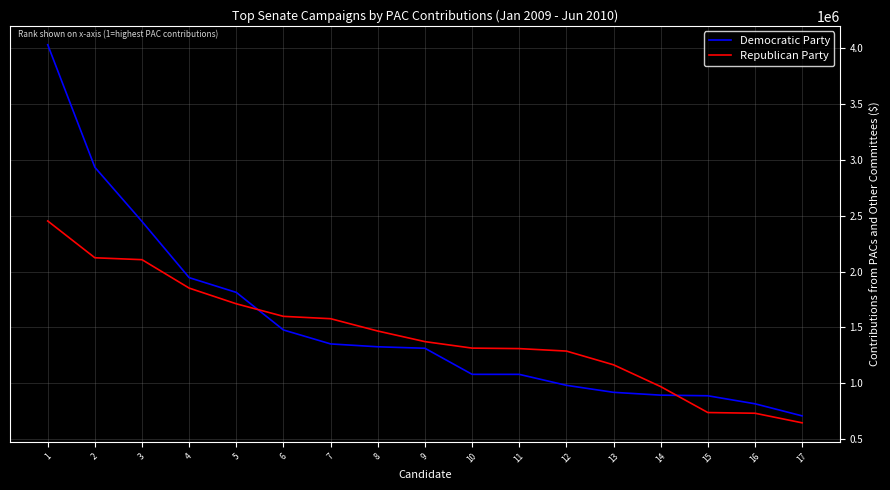

The value of Democratic Party at 5 is 1812742.0. True or false?

True